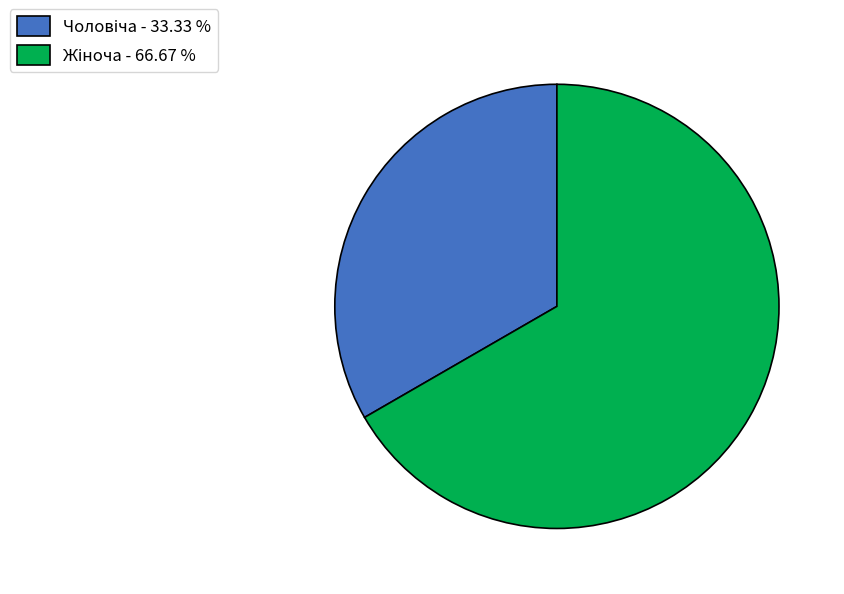

Is there any slice that represents more than half of the pie?

Yes